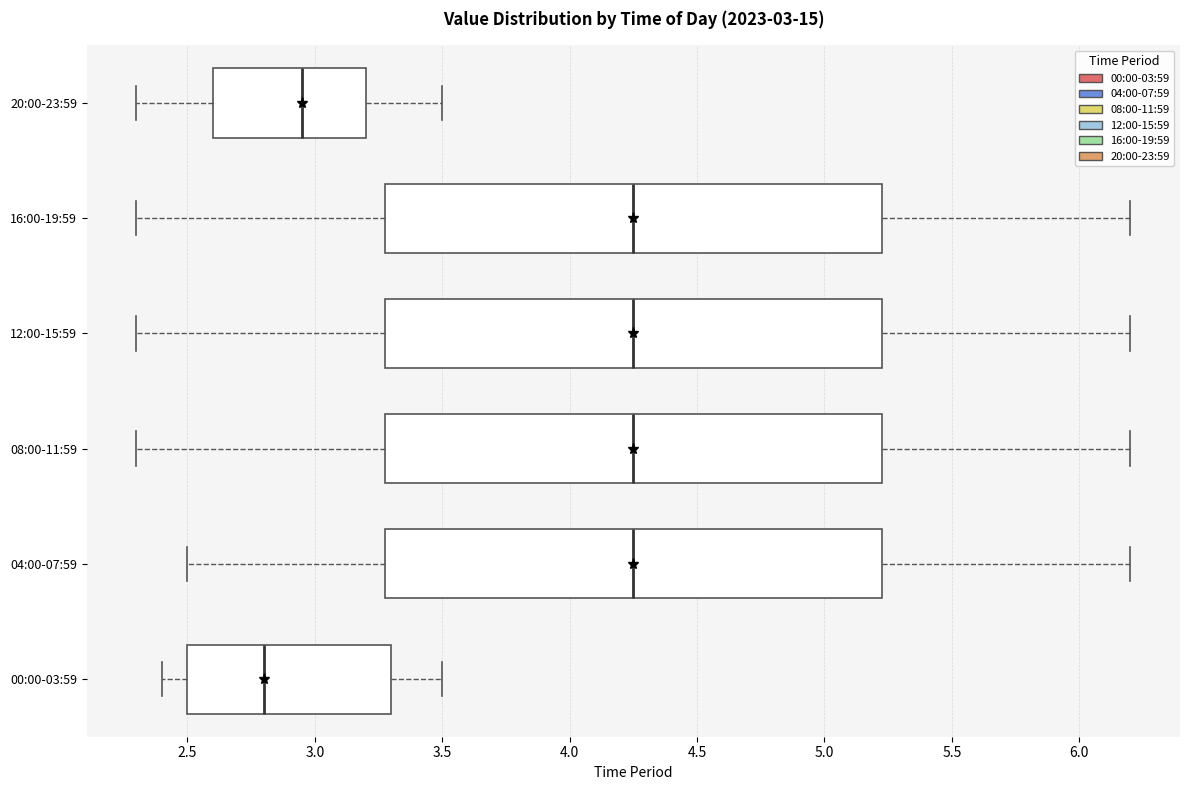

Which box has the furthest to the left median line?

00:00-03:59